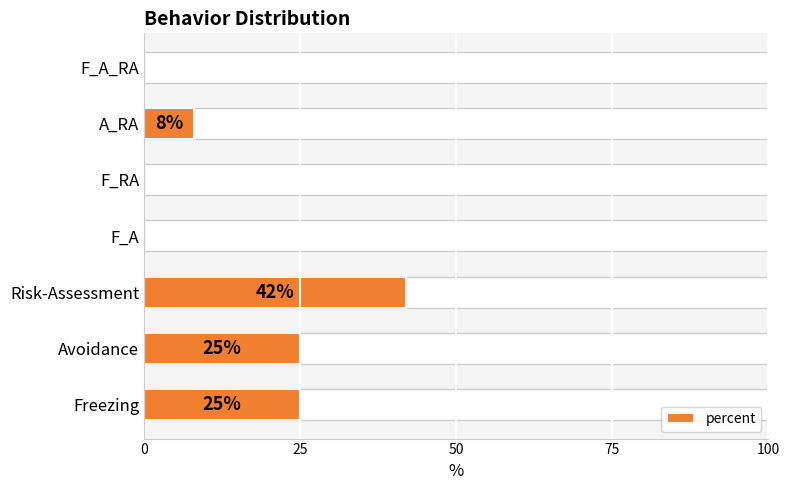

What is the sum of all values?

100